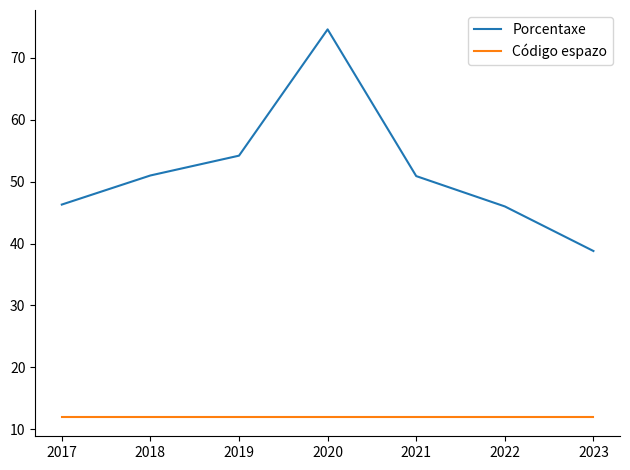

True or false: Porcentaxe and Código espazo cross at least once.

False